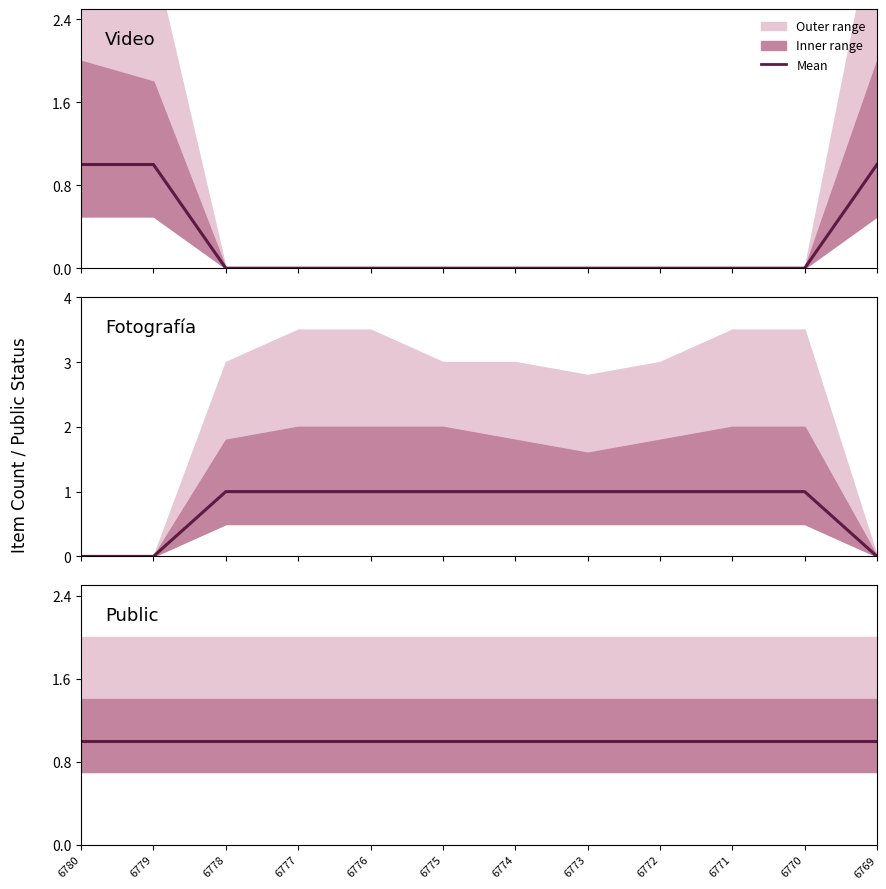

Reading left to right, what are all the values shown in this chart?

Video: 6780=1	6779=1	6778=0	6777=0	6776=0	6775=0	6774=0	6773=0	6772=0	6771=0	6770=0	6769=1
Fotografía: 6780=0	6779=0	6778=1	6777=1	6776=1	6775=1	6774=1	6773=1	6772=1	6771=1	6770=1	6769=0
Public: 6780=1	6779=1	6778=1	6777=1	6776=1	6775=1	6774=1	6773=1	6772=1	6771=1	6770=1	6769=1